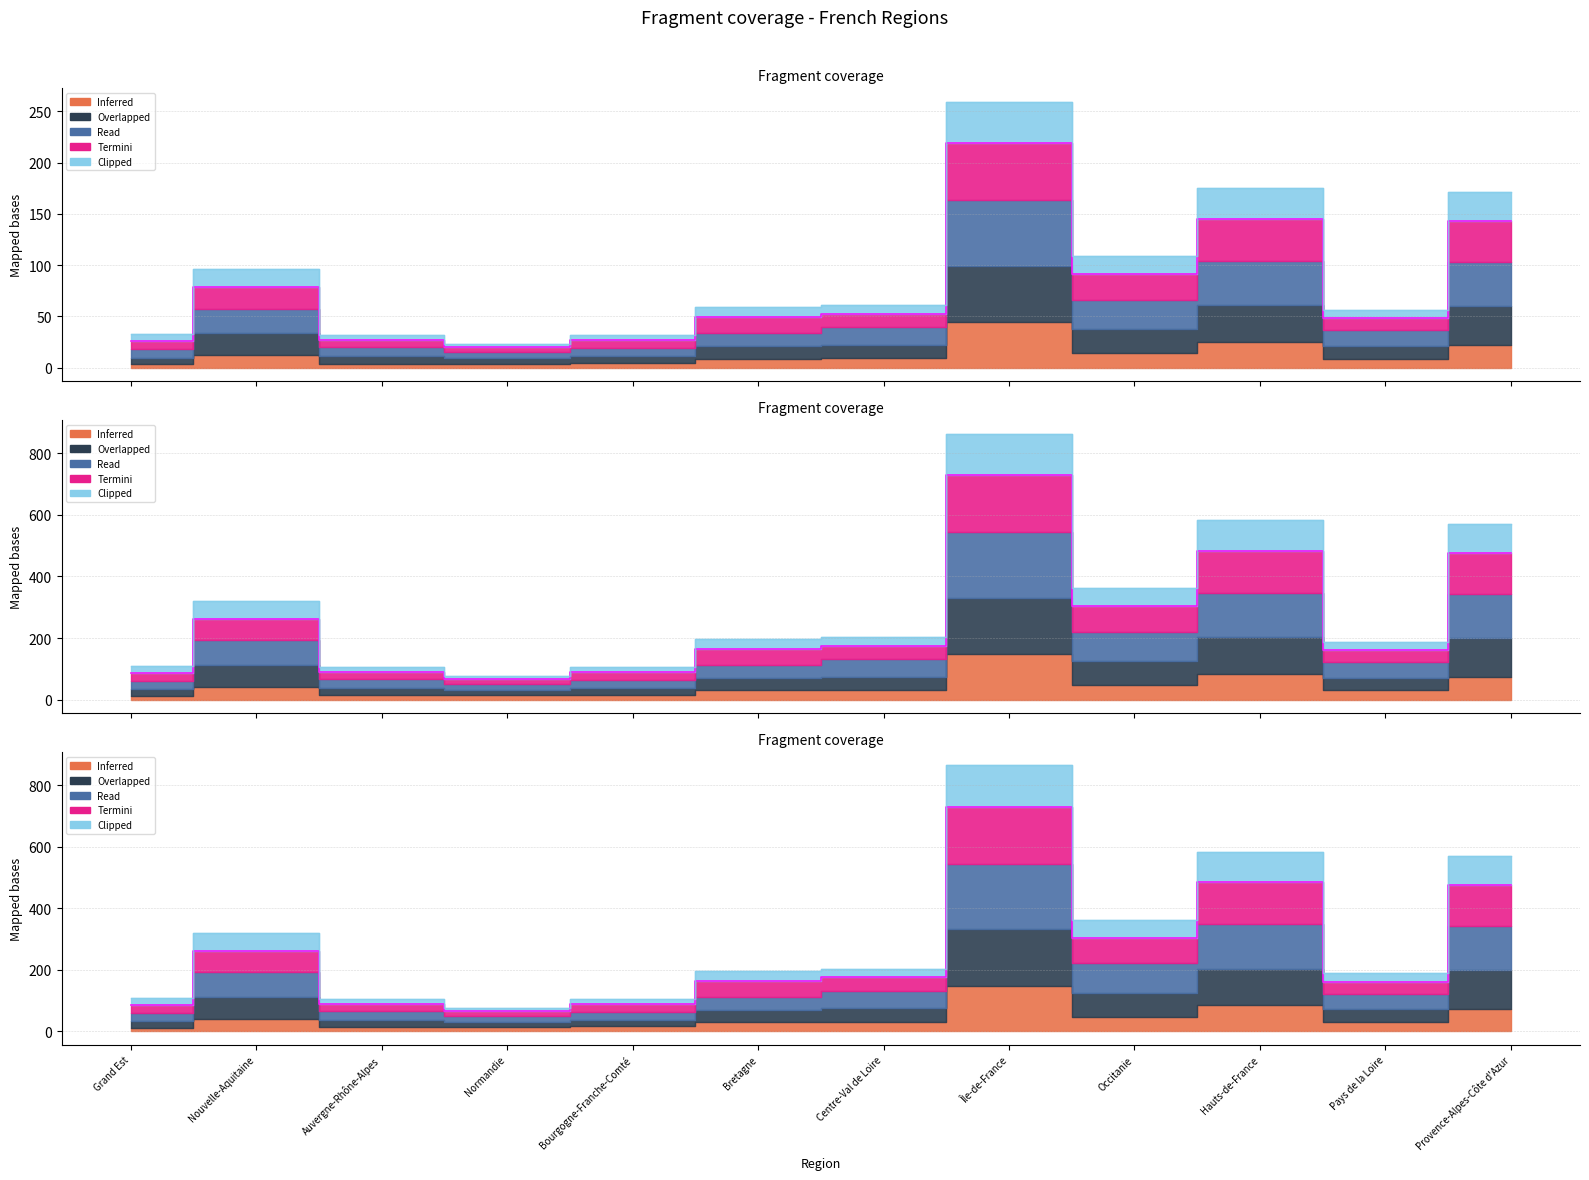

At which label is Inferred closest to 397?

Provence-Alpes-Côte d'Azur